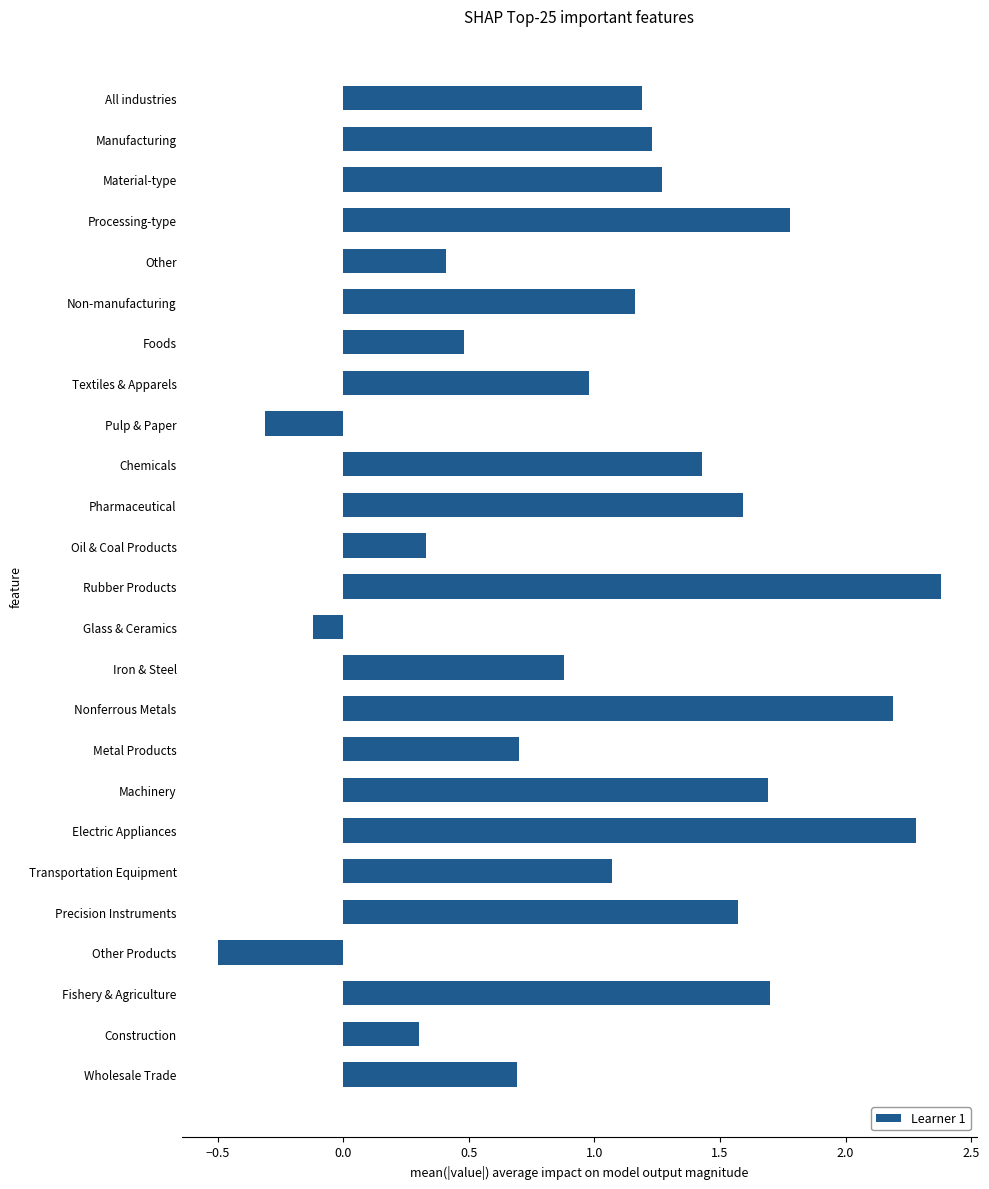

What is the average value?

1.1